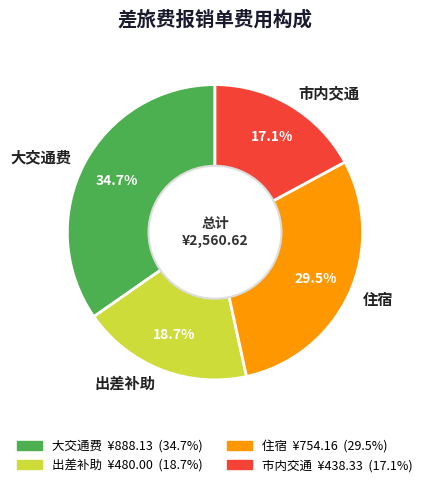

What is the largest slice in the pie chart?

大交通费